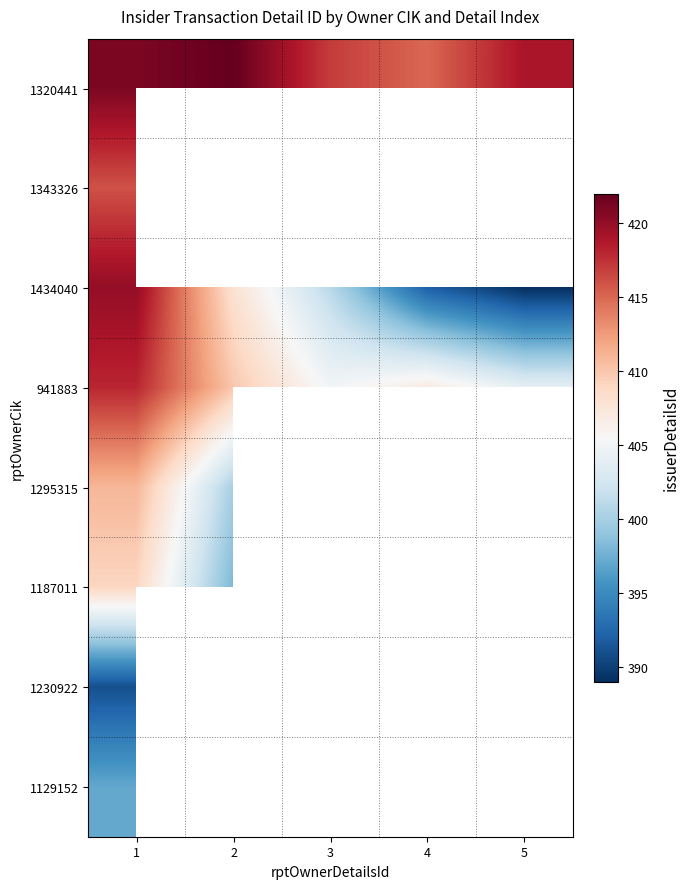

List the series in order of their peak value, highest first.

1320441, 1434040, 941883, 1343326, 1295315, 1187011, 1129152, 1230922